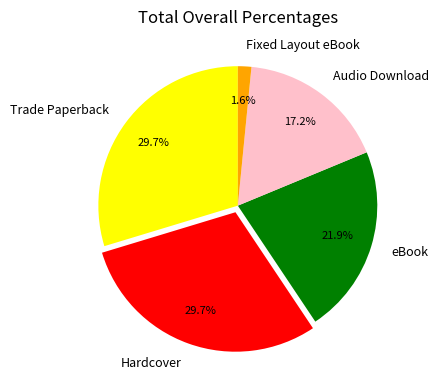

What percentage is NOT represented by eBook?

78.1%